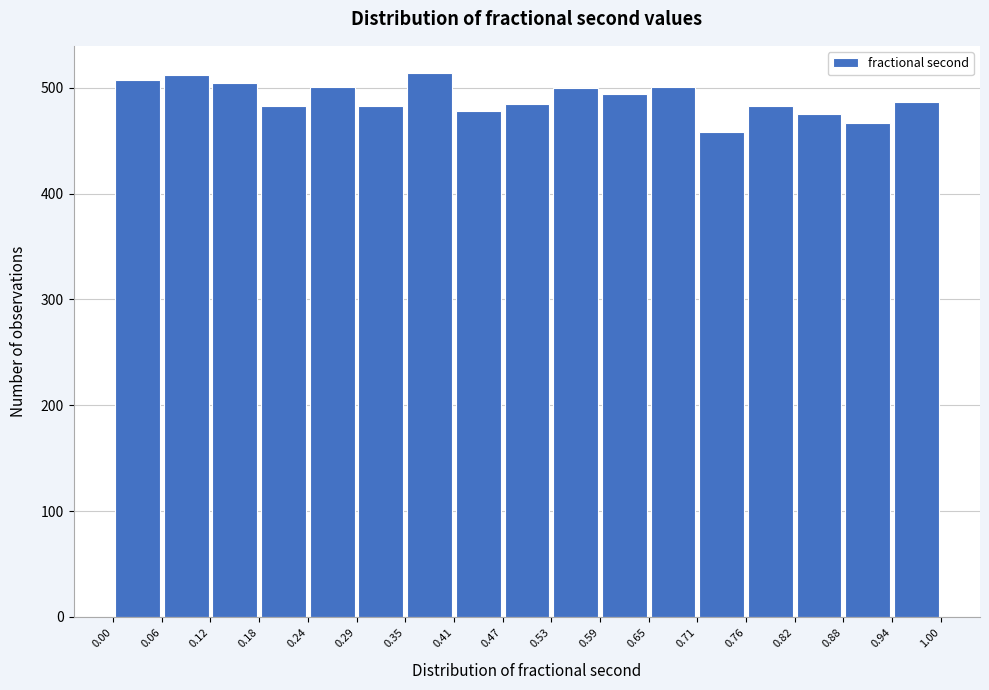

Reading left to right, list every bar in this chart as the range it spans on the x-axis followed by its height. The values are not printed on the chart, so give them approximately, as read against the axis.

0.00 to 0.06: 510
0.06 to 0.12: 510
0.12 to 0.18: 510
0.18 to 0.24: 480
0.24 to 0.29: 500
0.29 to 0.35: 480
0.35 to 0.41: 510
0.41 to 0.47: 480
0.47 to 0.53: 490
0.53 to 0.59: 500
0.59 to 0.65: 490
0.65 to 0.71: 500
0.71 to 0.76: 460
0.76 to 0.82: 480
0.82 to 0.88: 480
0.88 to 0.94: 470
0.94 to 1.00: 490